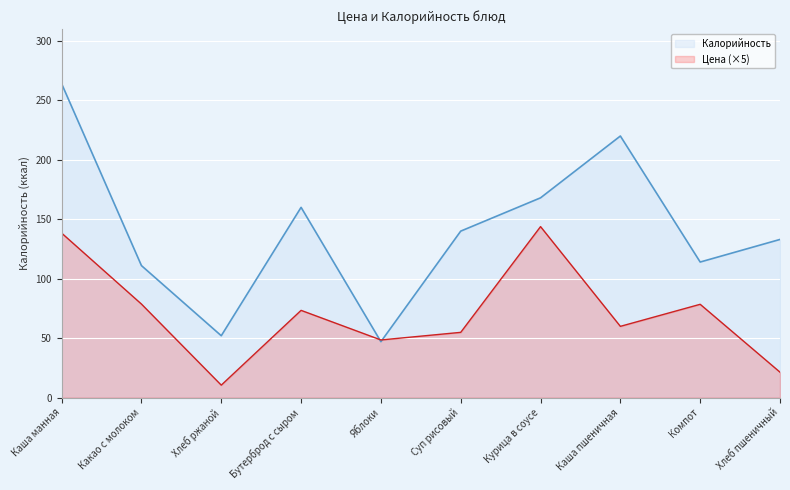

Which series changed the most between Какао с молоком and Бутерброд с сыром?

Калорийность